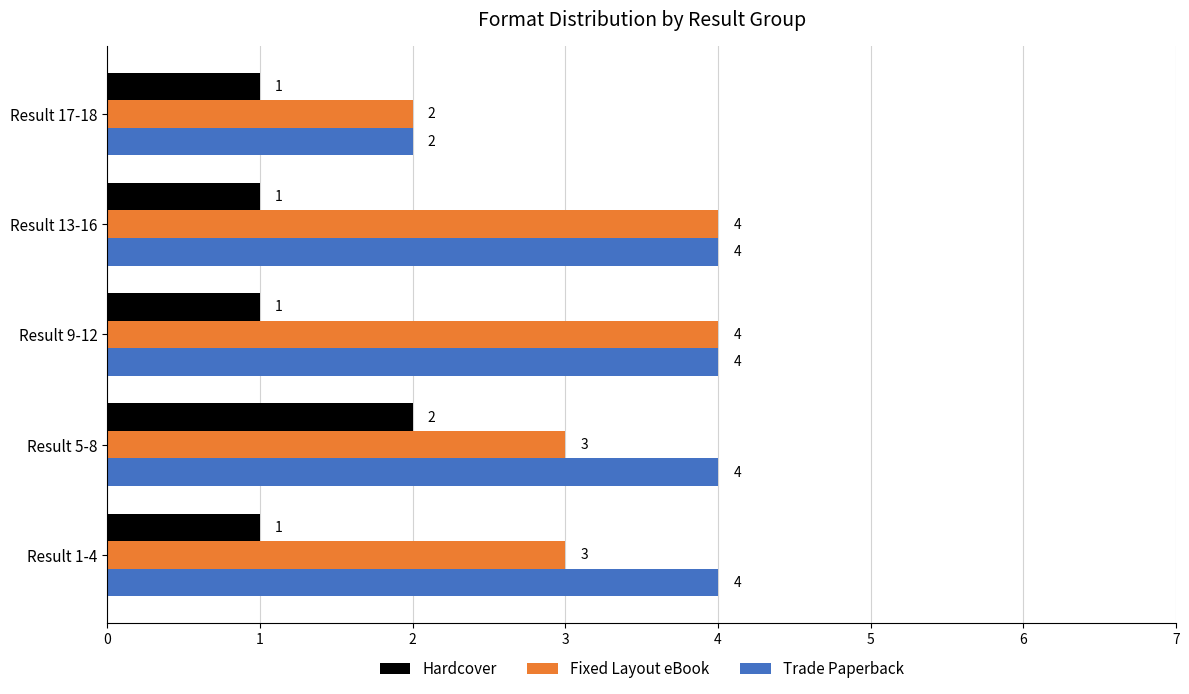

What is the difference between the highest and lowest values at Result 13-16?

3